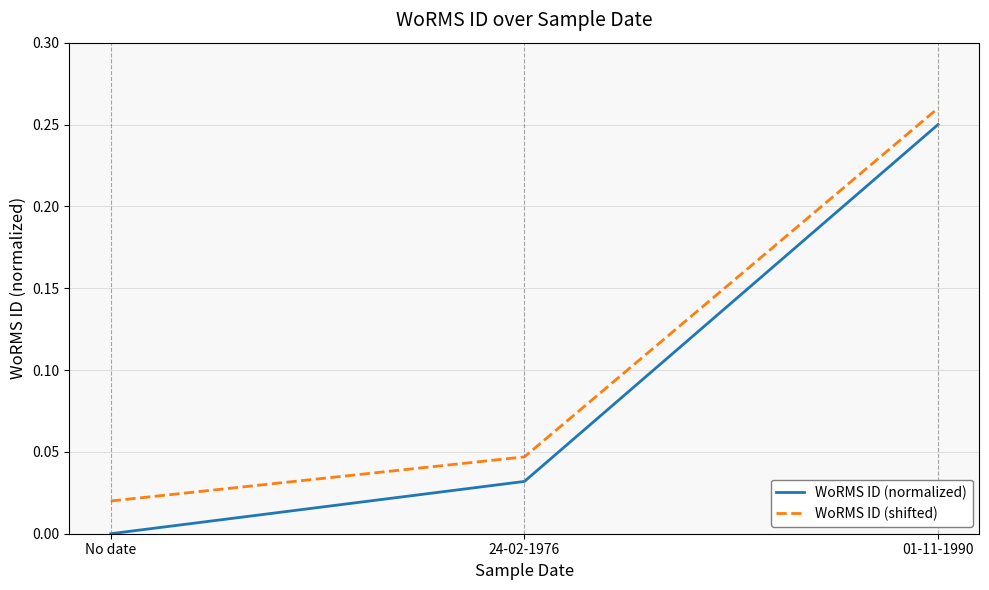

Is the value of WoRMS ID (shifted) at No date greater than the value of WoRMS ID (normalized) at No date?

Yes